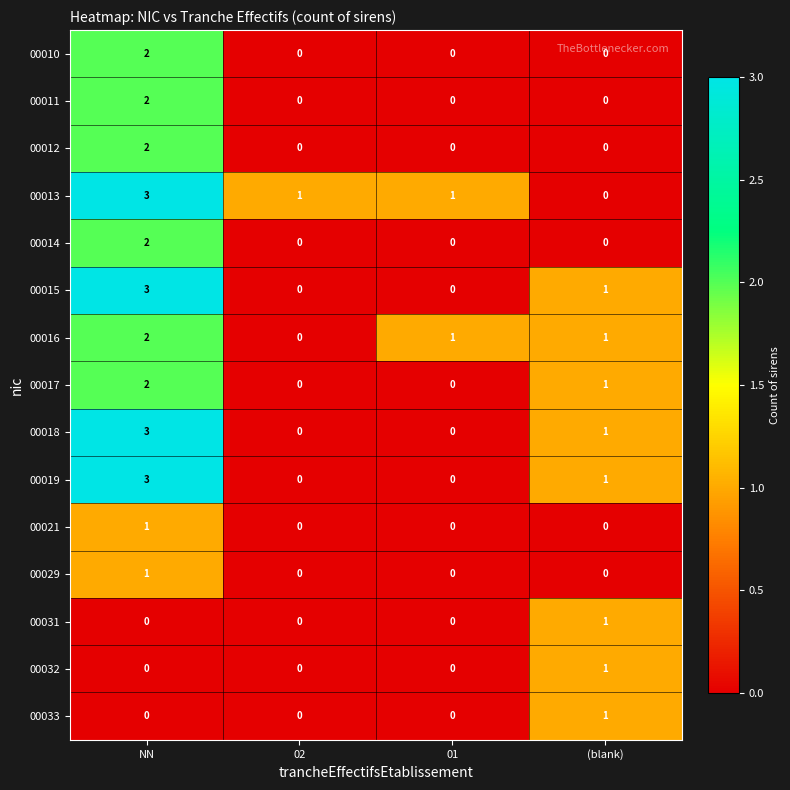

What is the maximum value shown in the chart?

3